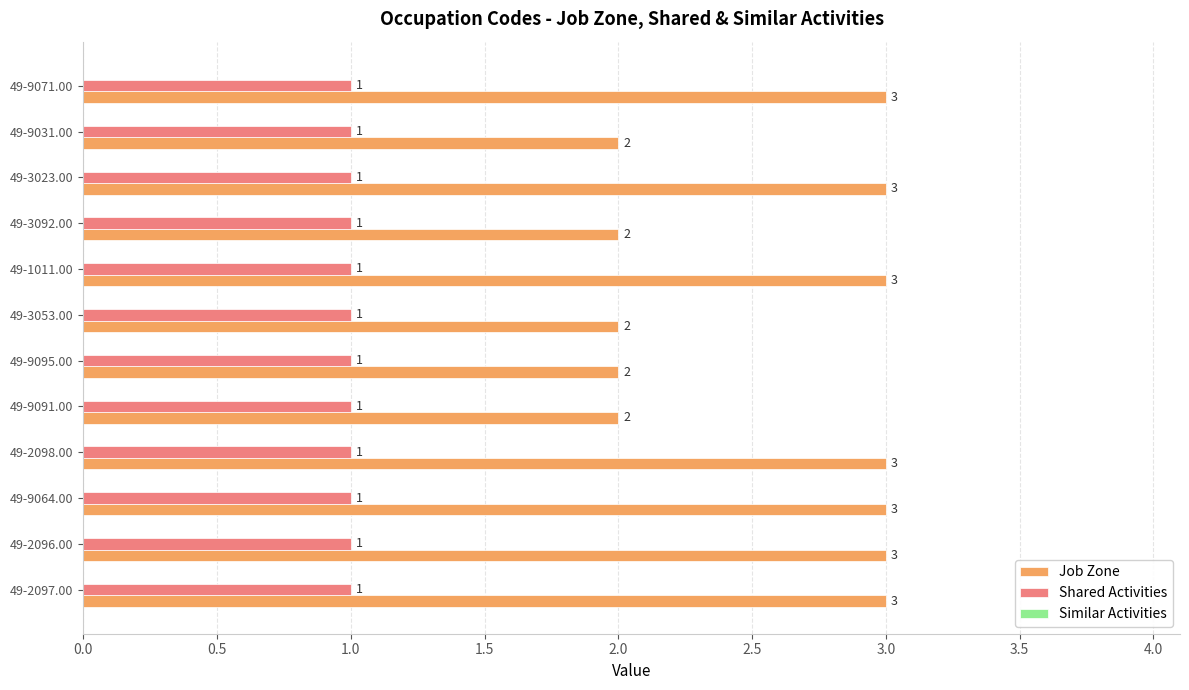

What is the average value of the Shared Activities series?

1